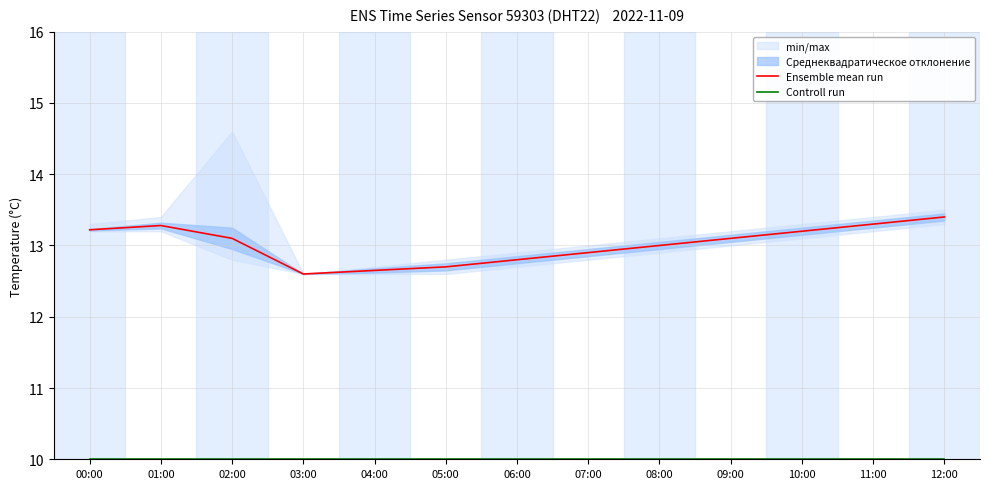

Which label corresponds to the smallest value in the chart?

00:00